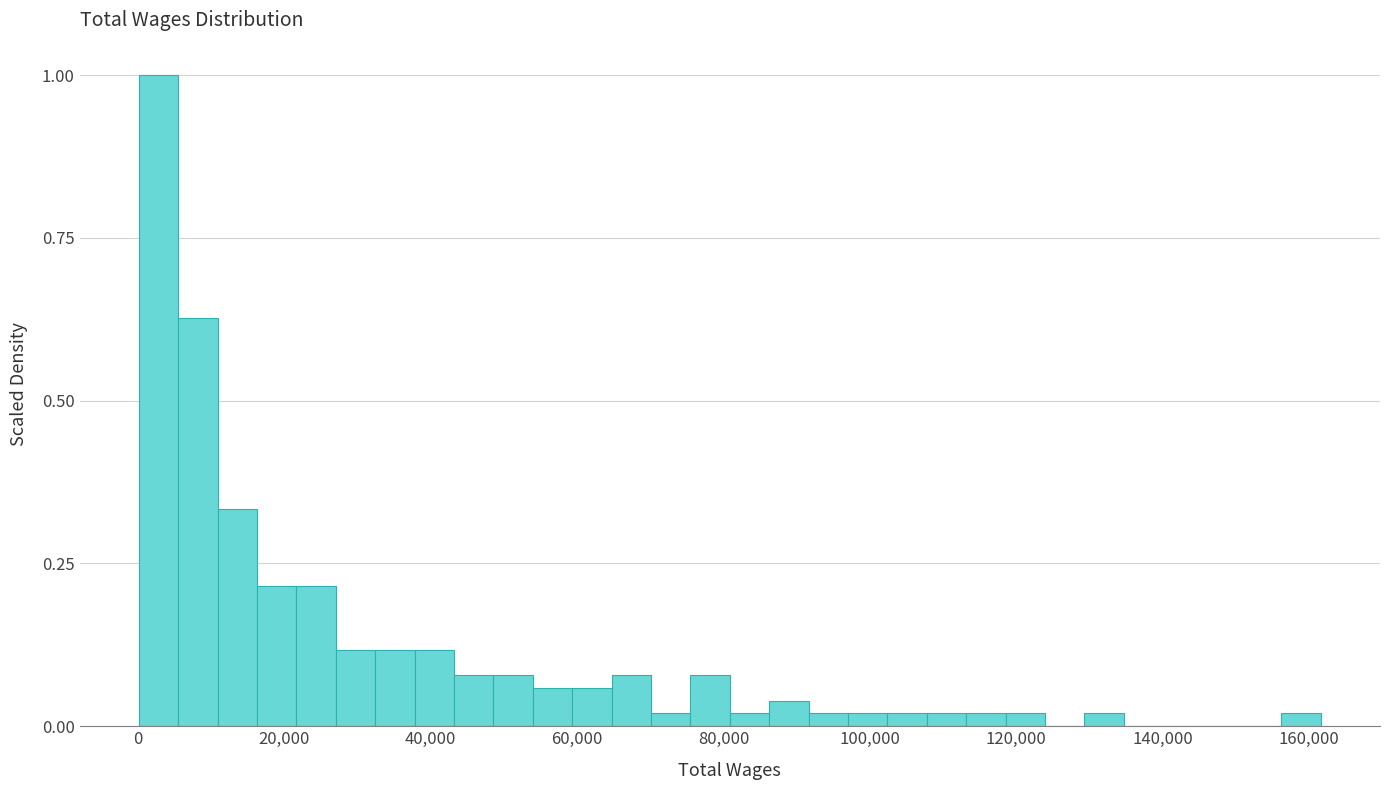

Around what value on the x-axis is the tallest bar? Give the approximate position of its centre, as read against the axis.

2000